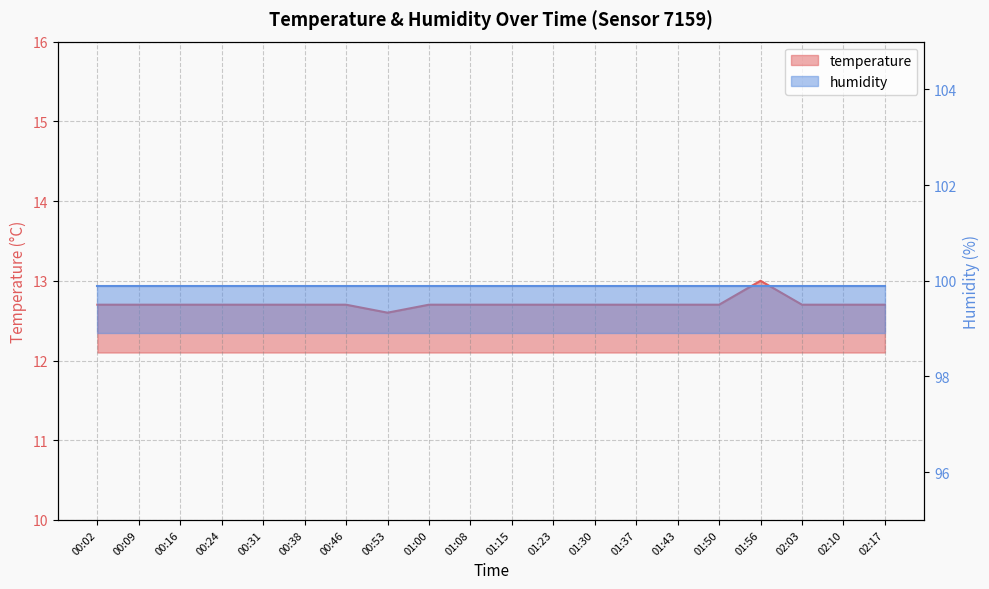

List the labels in order of value, largest first.

01:56, 00:02, 00:09, 00:16, 00:24, 00:31, 00:38, 00:46, 01:00, 01:08, 01:15, 01:23, 01:30, 01:37, 01:43, 01:50, 02:03, 02:10, 02:17, 00:53